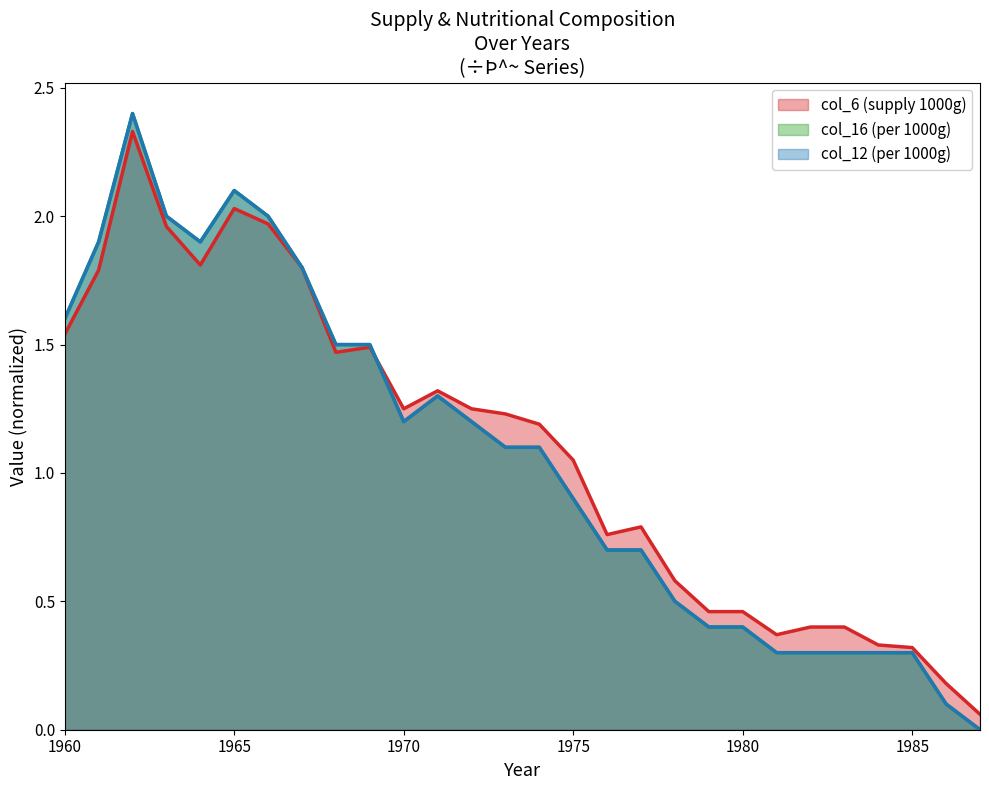

How many categories are shown in the chart?

28